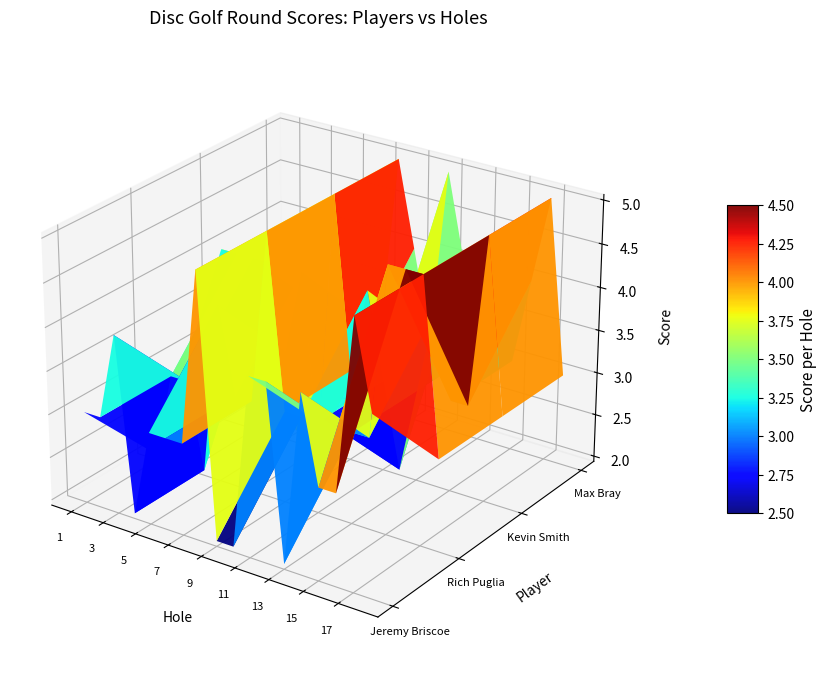

Rank the series by their maximum value, from highest to lowest.

Jeremy Briscoe, Rich Puglia, Kevin Smith, Max Bray